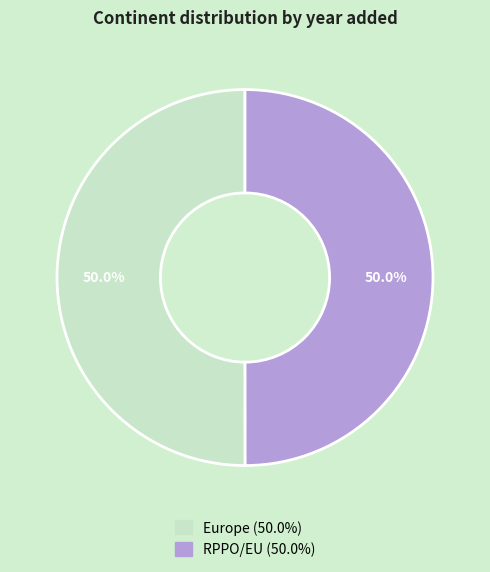

What is the ratio of the value at Europe to the value at RPPO/EU?

1.0